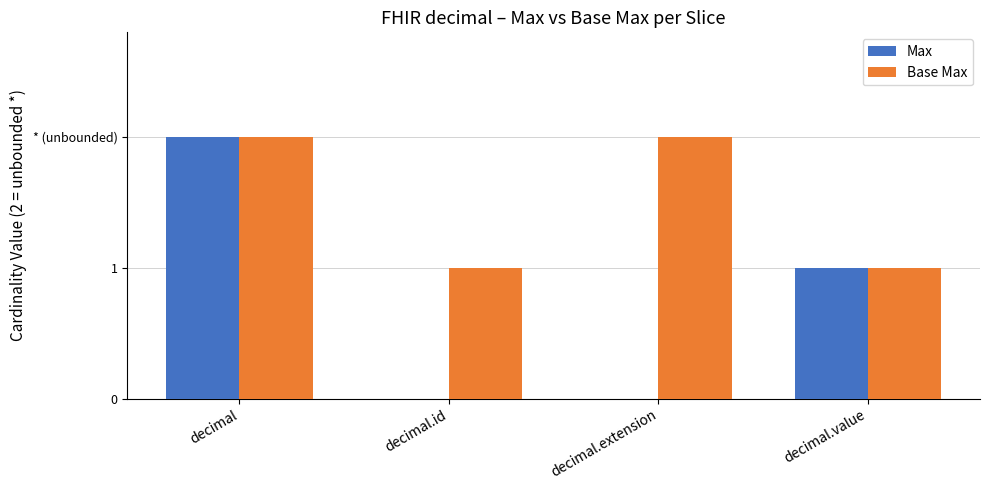

What position from the right is decimal.id?

3